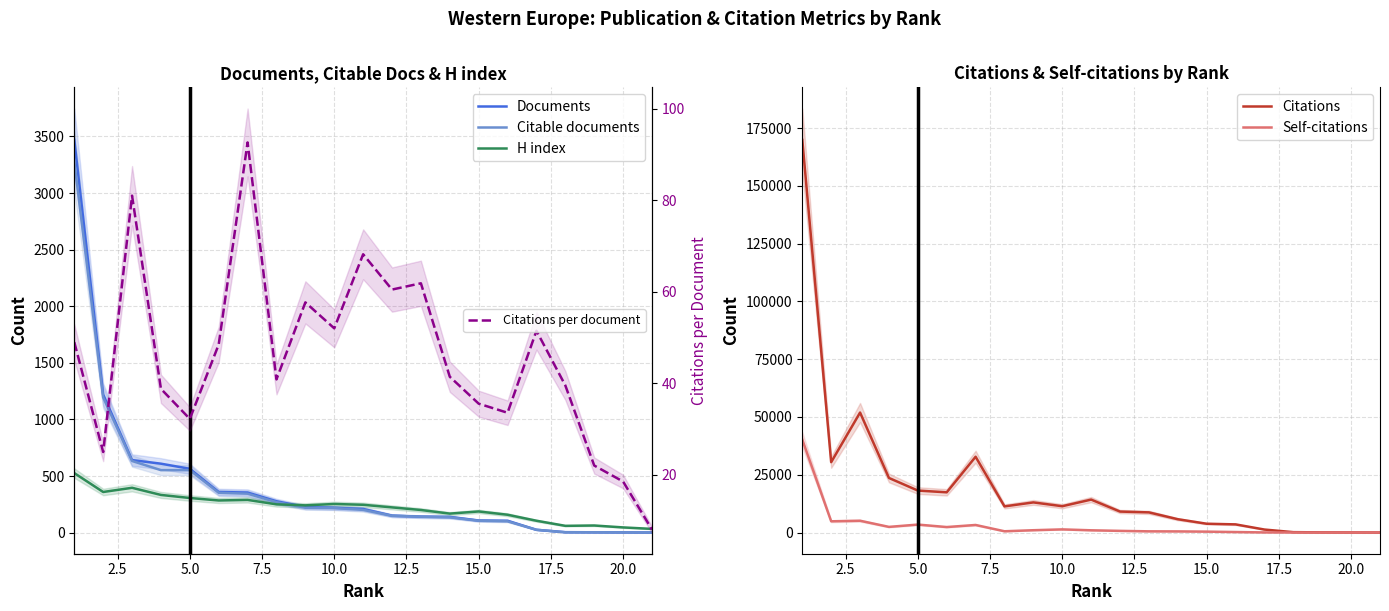

Is this an area chart (filled region under the line)?

No